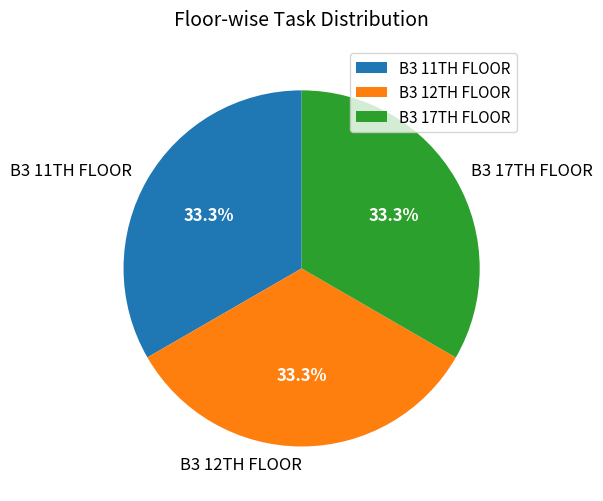

Count the number of slices in the pie.

3